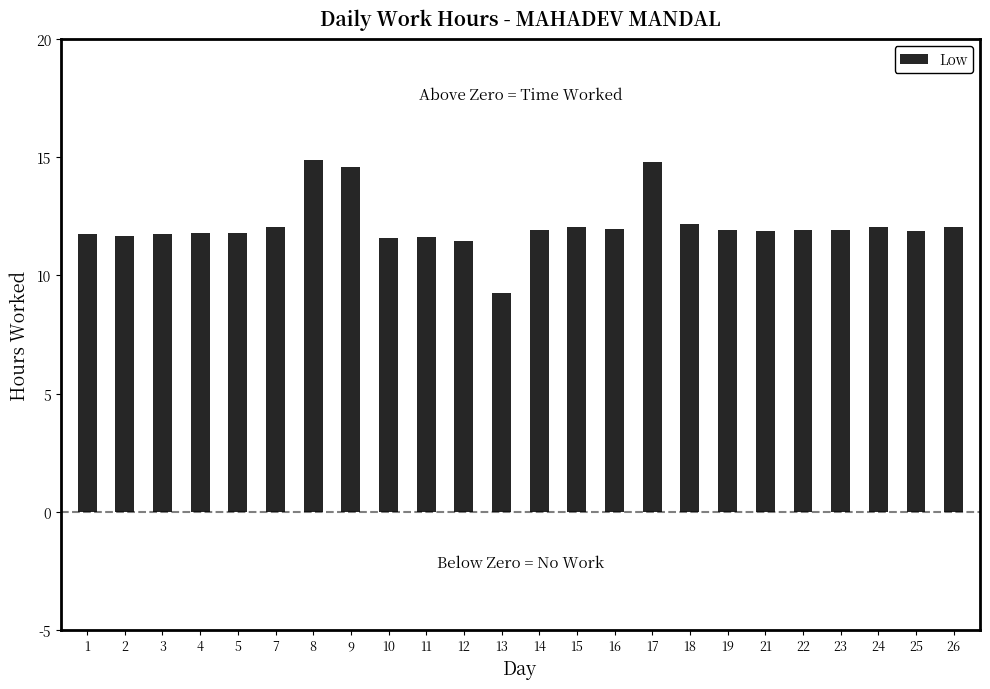

What is the greatest value displayed?

14.9